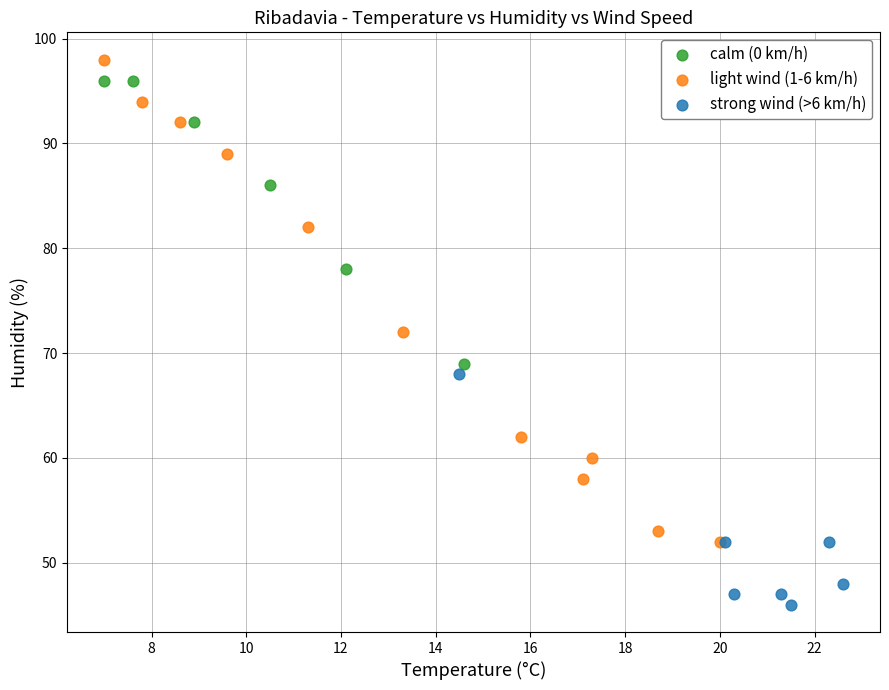

Which series has the largest Y range (max minus min)?

light wind (1-6 km/h)